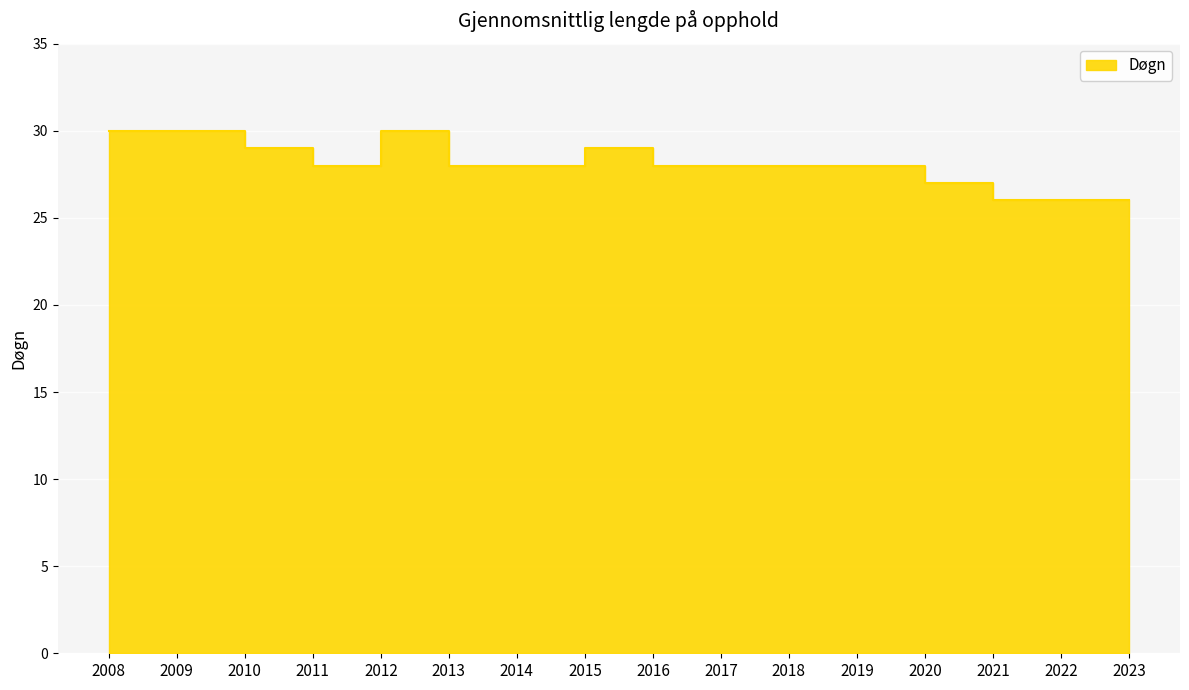

List the labels in order of value, smallest first.

2021, 2022, 2023, 2020, 2011, 2013, 2014, 2016, 2017, 2018, 2019, 2010, 2015, 2008, 2009, 2012